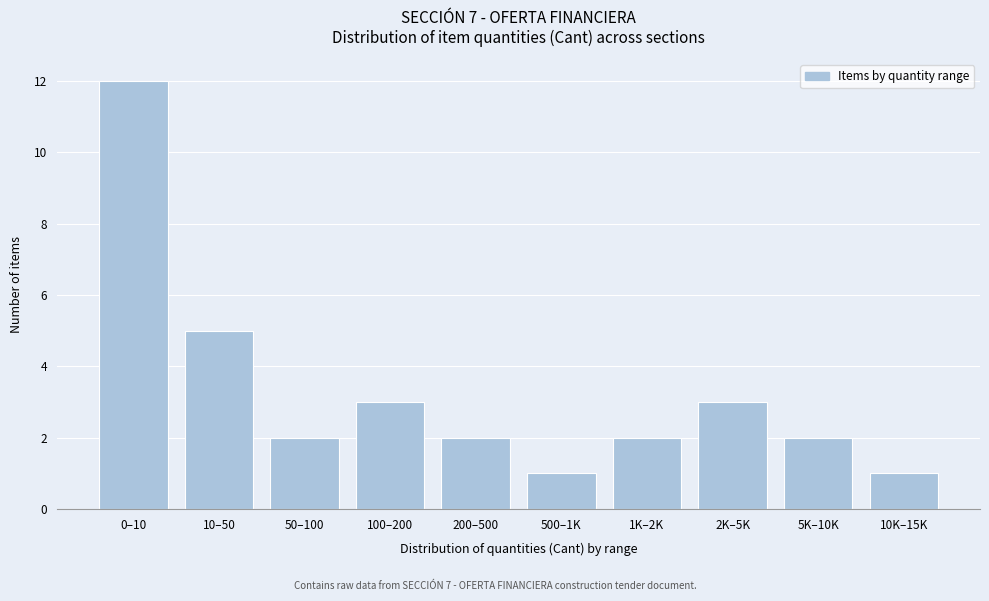

Reading right to left, transcribe all the data shown in this chart.

10K–15K=1	5K–10K=2	2K–5K=3	1K–2K=2	500–1K=1	200–500=2	100–200=3	50–100=2	10–50=5	0–10=12